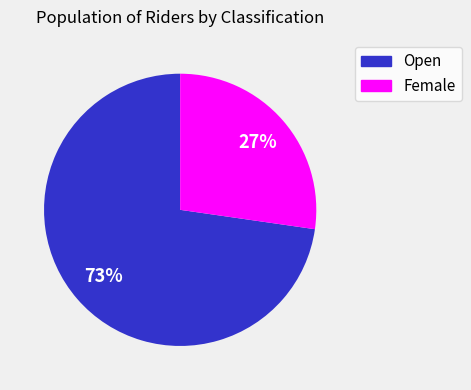

Does Female account for over 50% of the chart?

No